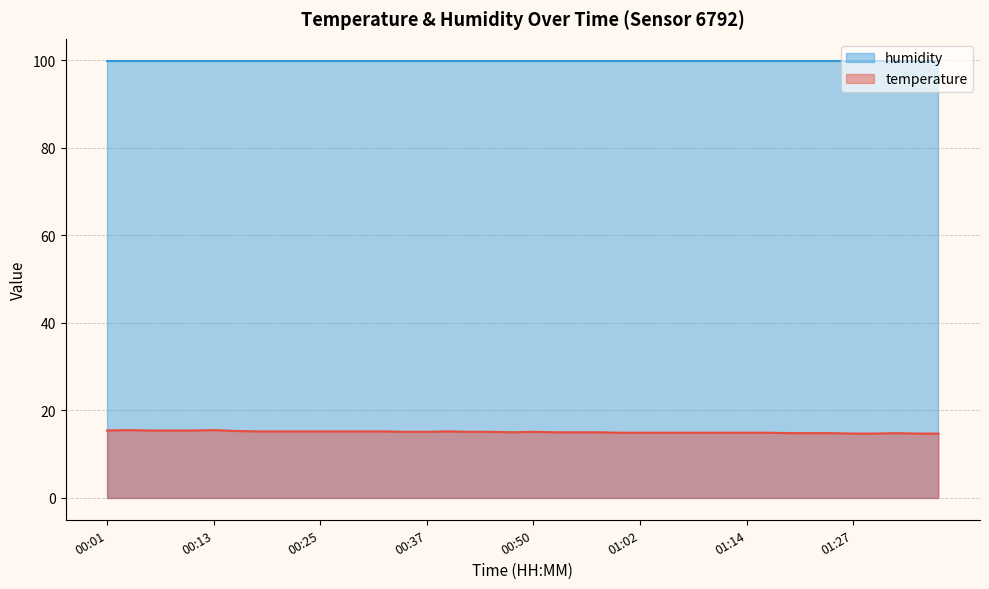

Reading right to left, extract all data points from this chart.

01:41=14.7	01:38=14.7	01:36=14.8	01:33=14.7	01:27=14.7	01:25=14.8	01:22=14.8	01:19=14.8	01:17=14.9	01:14=14.9	01:12=14.9	01:09=14.9	01:07=14.9	01:04=14.9	01:02=14.9	00:59=14.9	00:57=15.0	00:55=15.0	00:52=15.0	00:50=15.1	00:47=15.0	00:45=15.1	00:42=15.1	00:40=15.2	00:37=15.1	00:35=15.1	00:33=15.2	00:30=15.2	00:28=15.2	00:25=15.2	00:23=15.2	00:20=15.2	00:18=15.2	00:15=15.3	00:13=15.5	00:10=15.4	00:08=15.4	00:06=15.4	00:03=15.5	00:01=15.4